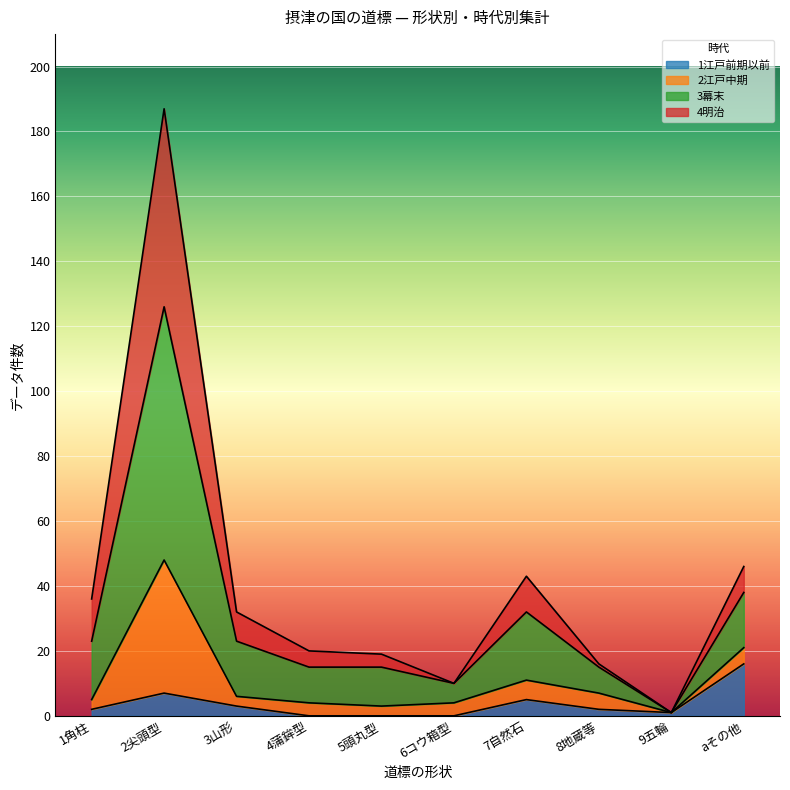

True or false: 3幕末 and 1江戸前期以前 intersect in this chart.

False